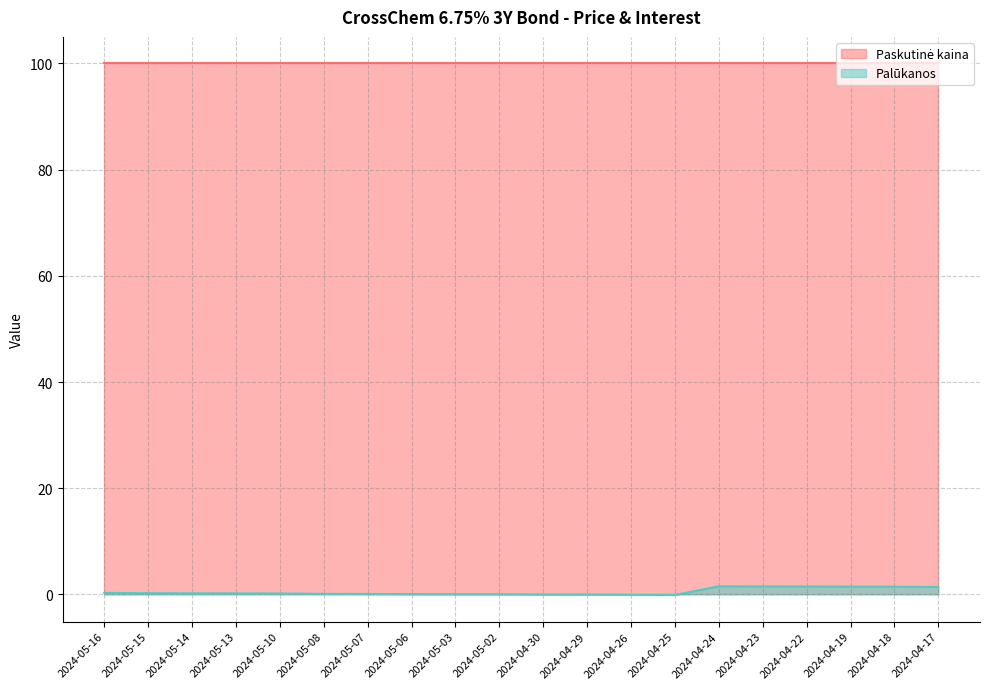

At which category does the data reach its first local peak?

2024-04-24